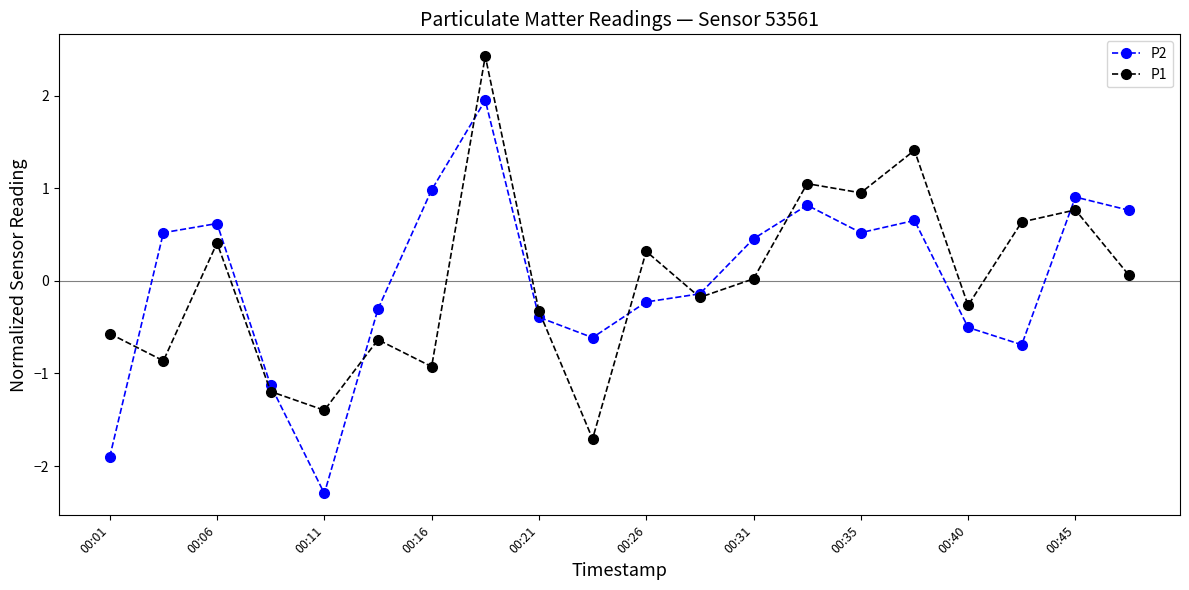

True or false: P1 has more than 2 points higher than both neighbors.

True